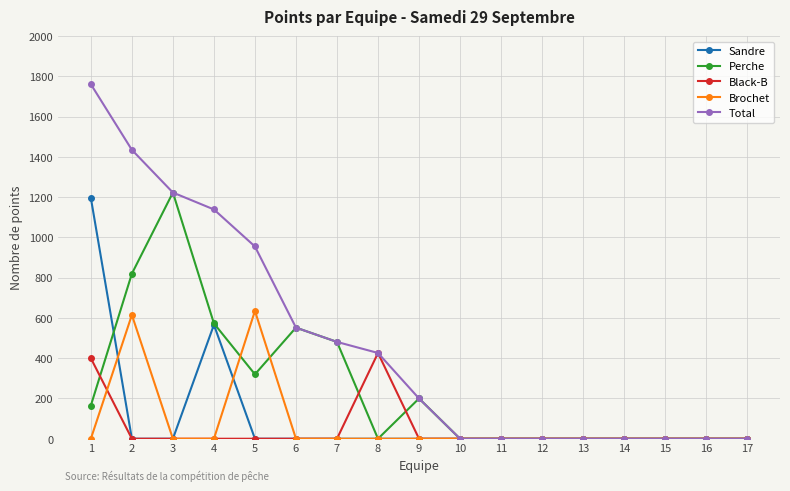

Which category has the highest value in the Brochet series?

5